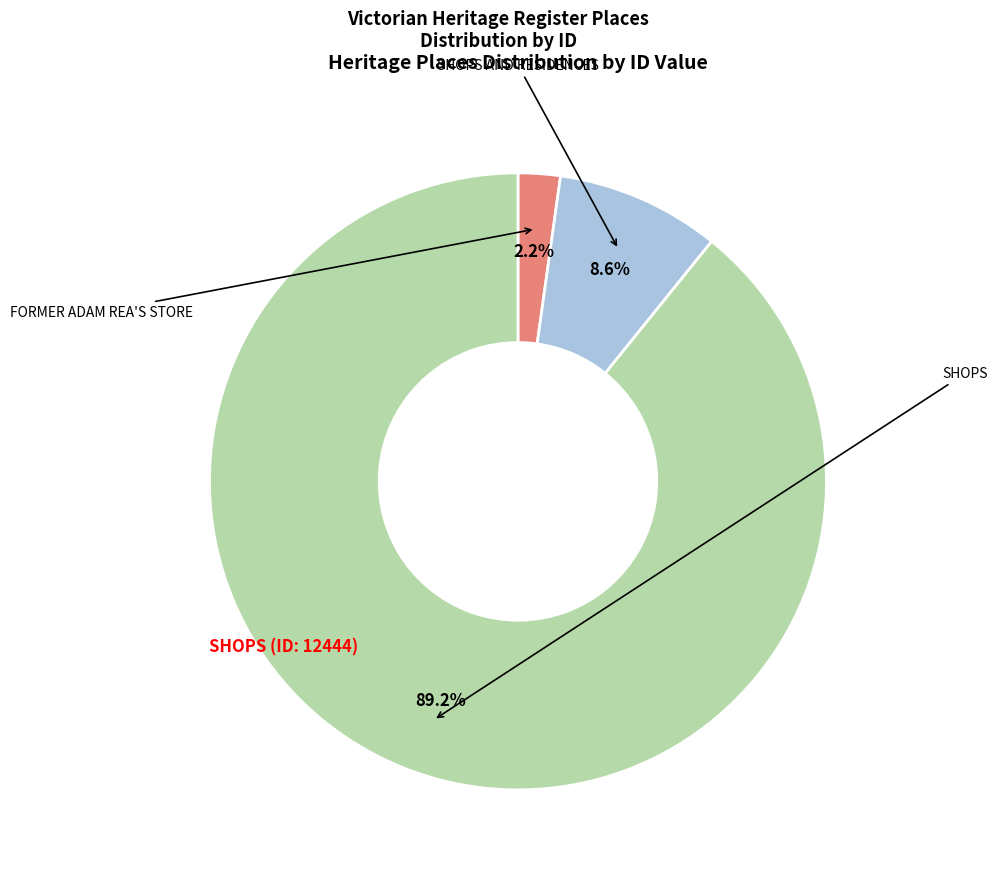

Is there any slice that represents more than half of the pie?

Yes